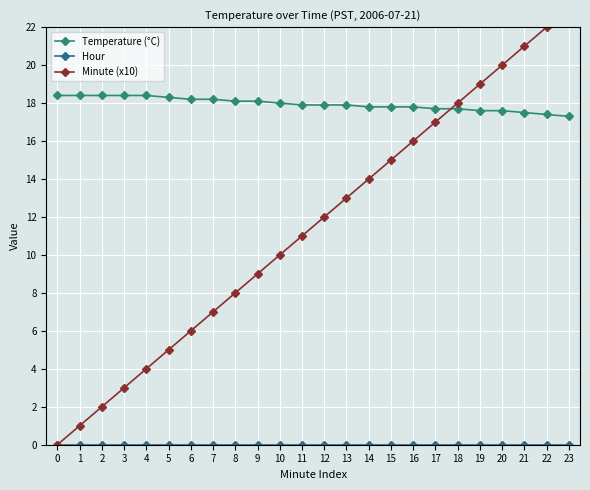

What is the sum of the Temperature (°C) values at 14 and 12?

35.7